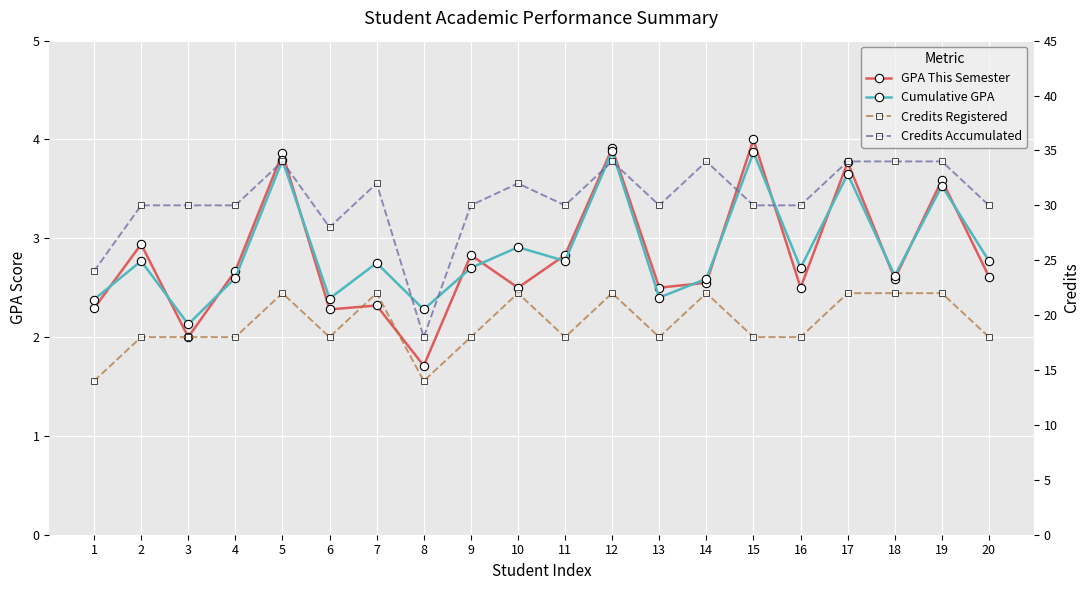

True or false: Credits Accumulated has more than 0 points higher than both neighbors.

True